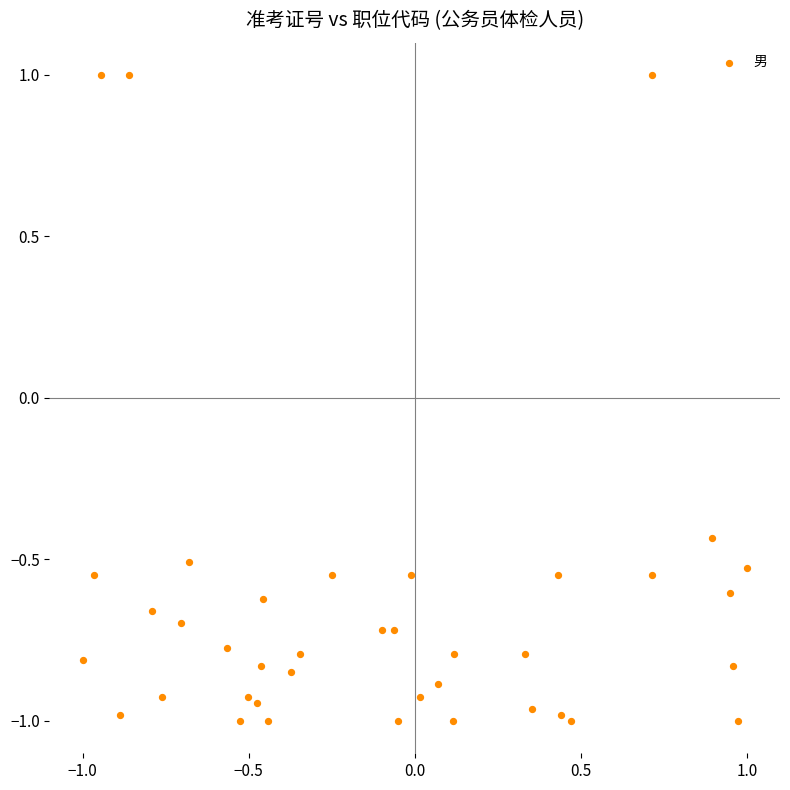

What is the range of X values (max minus min)?

2.0